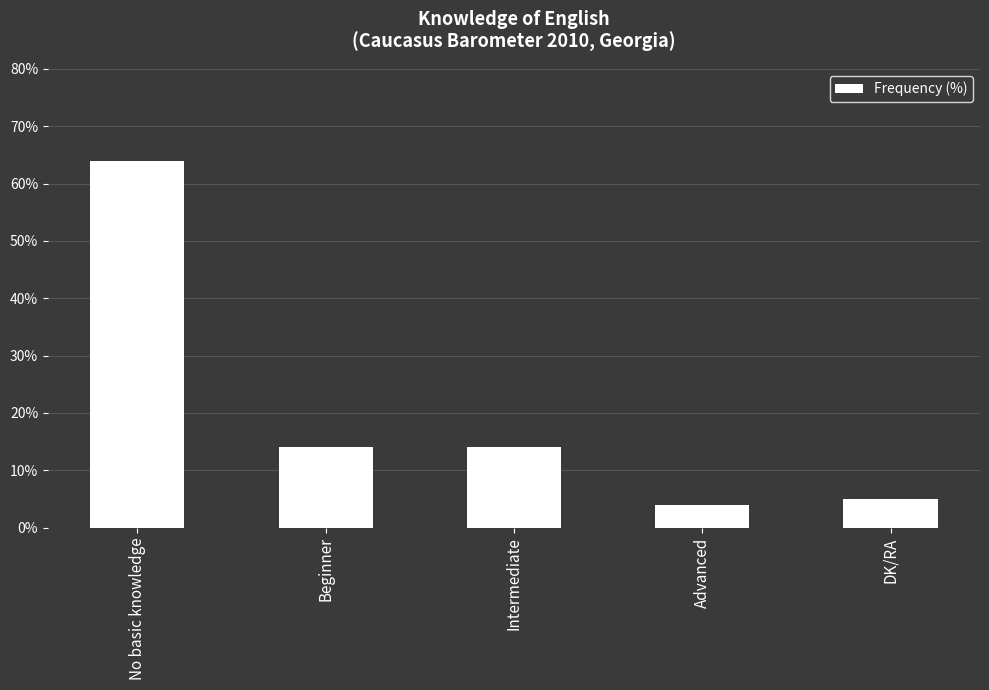

How many data points are less than 14?

2